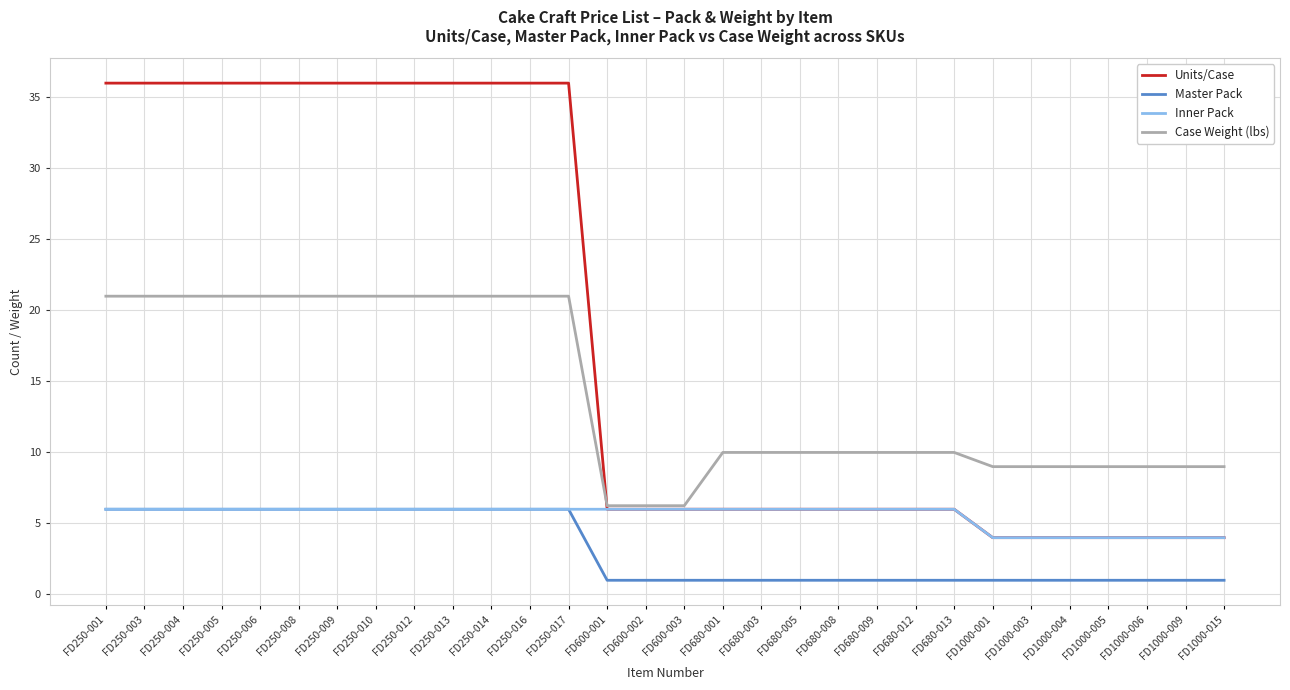

True or false: Master Pack and Case Weight (lbs) intersect in this chart.

False